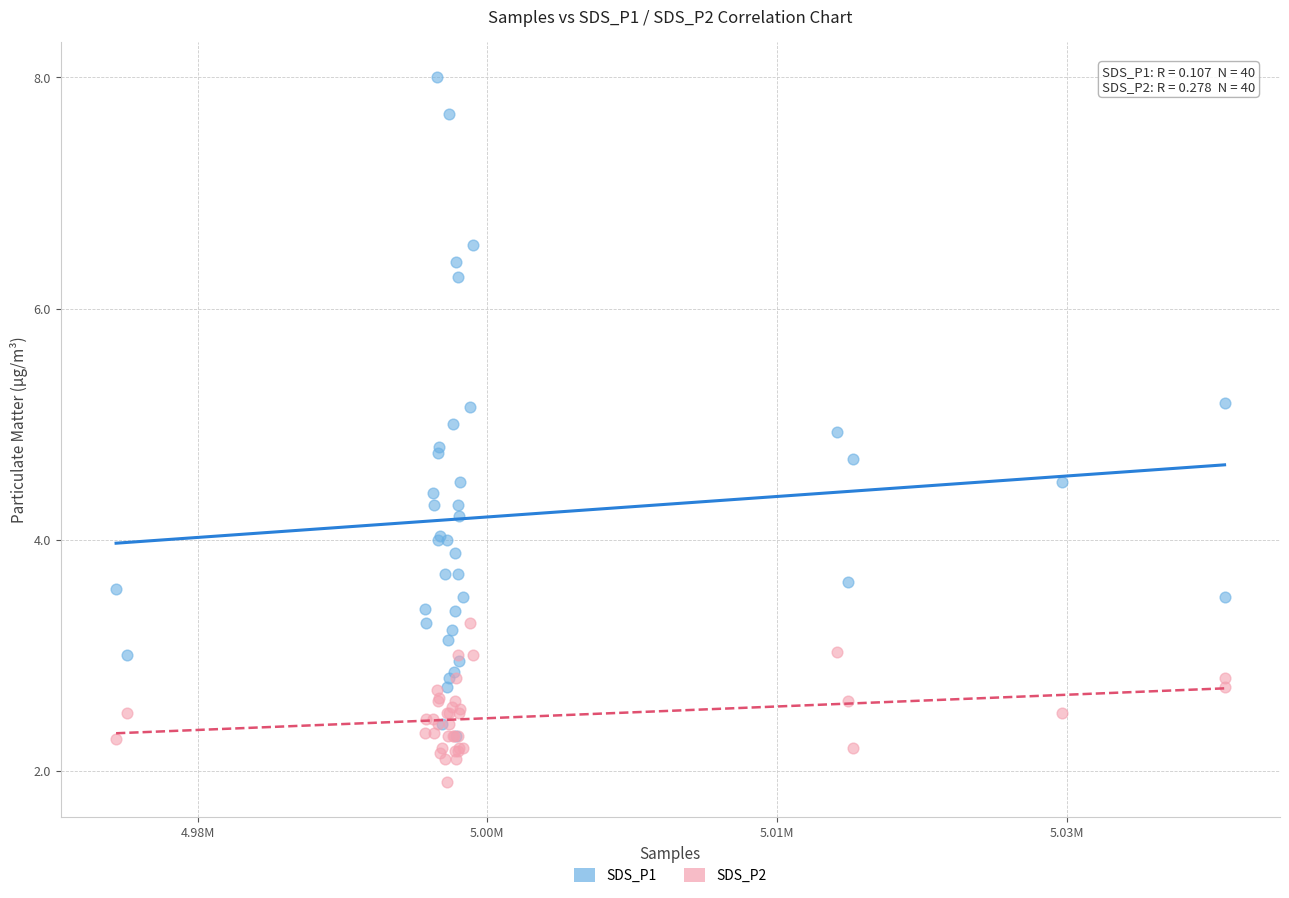

What are all the series names shown in the legend?

SDS_P1, SDS_P2